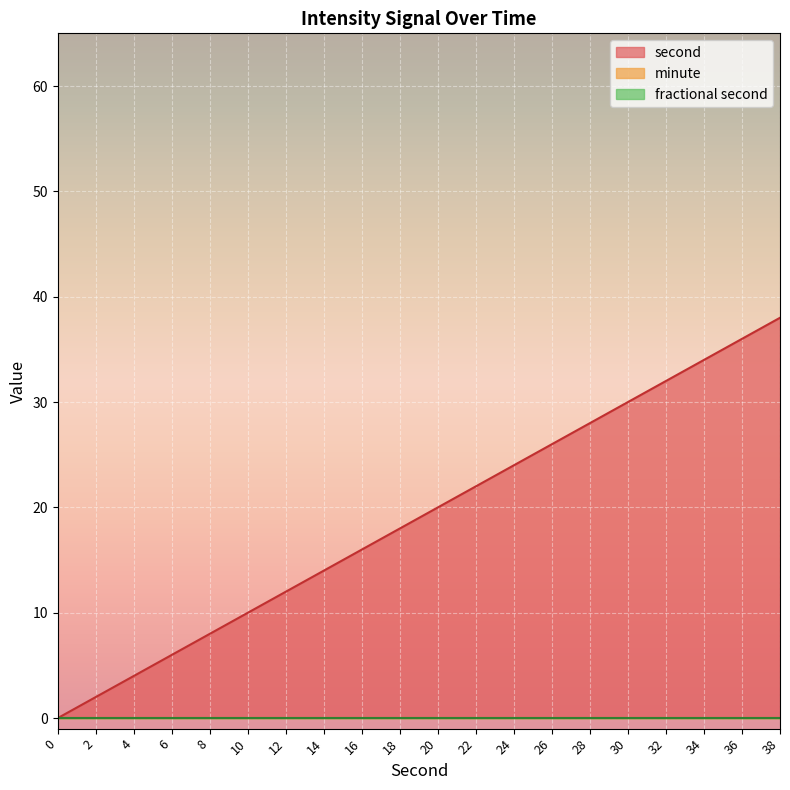

Reading left to right, transcribe all the data shown in this chart.

second: 0=0	2=2	4=4	6=6	8=8	10=10	12=12	14=14	16=16	18=18	20=20	22=22	24=24	26=26	28=28	30=30	32=32	34=34	36=36	38=38
minute: 0=0	2=0	4=0	6=0	8=0	10=0	12=0	14=0	16=0	18=0	20=0	22=0	24=0	26=0	28=0	30=0	32=0	34=0	36=0	38=0
fractional second: 0=0	2=0	4=0	6=0	8=0	10=0	12=0	14=0	16=0	18=0	20=0	22=0	24=0	26=0	28=0	30=0	32=0	34=0	36=0	38=0